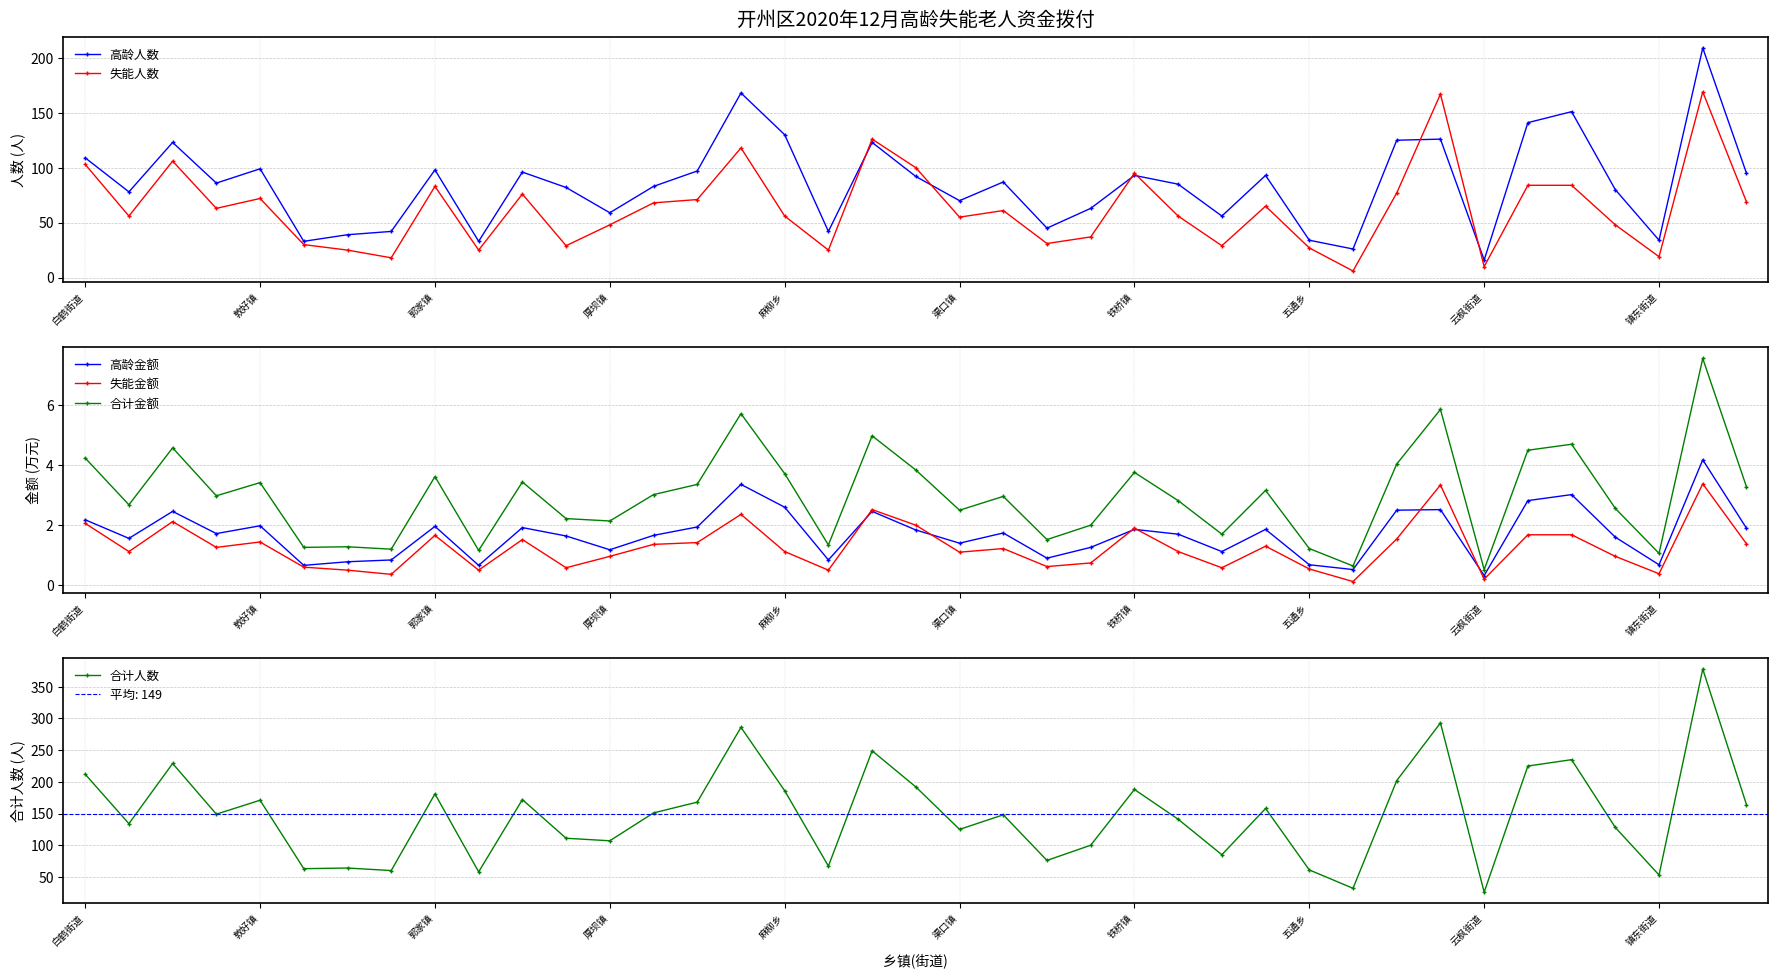

True or false: 合计金额 has a value of 2.2 at 14.

False